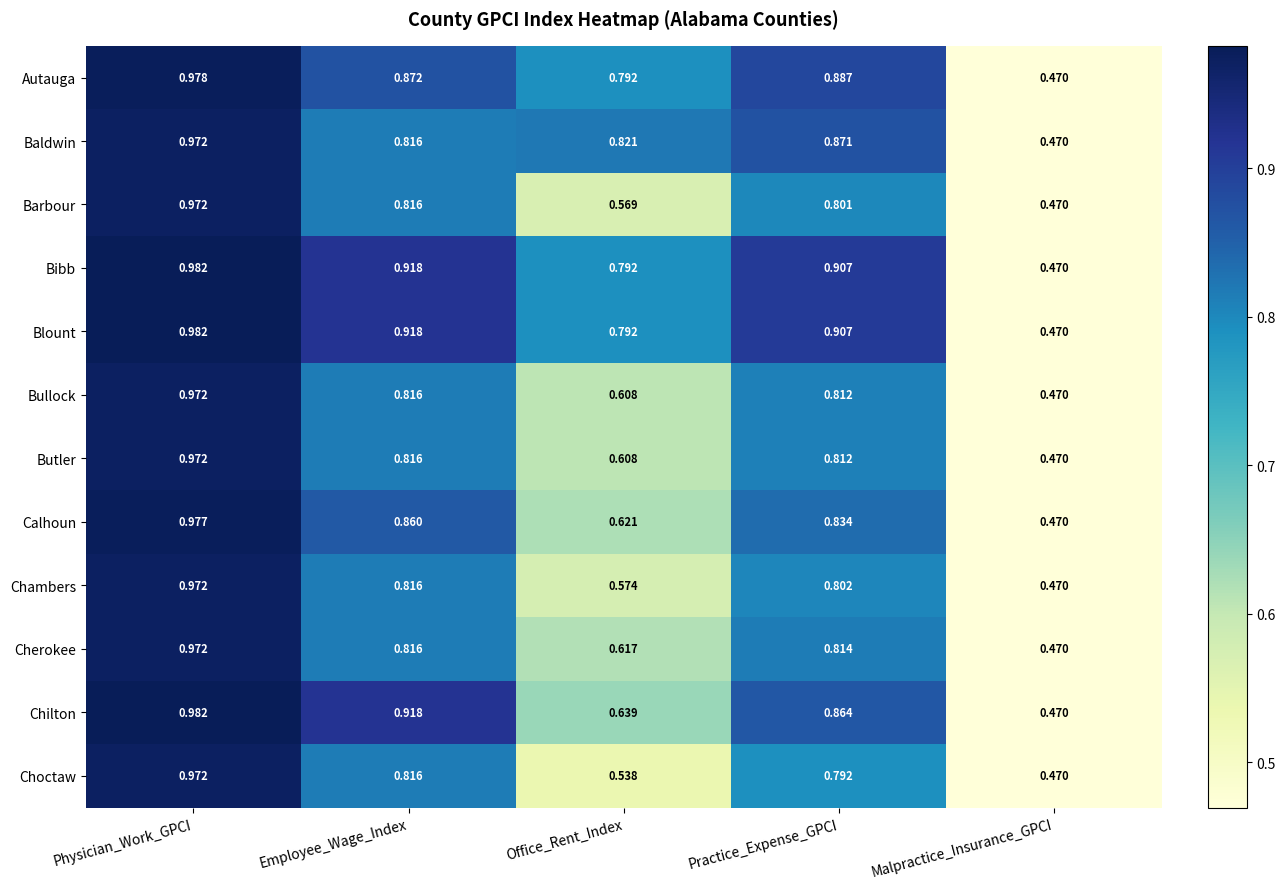

List the labels in order of Autauga value, smallest first.

Malpractice_Insurance_GPCI, Office_Rent_Index, Employee_Wage_Index, Practice_Expense_GPCI, Physician_Work_GPCI